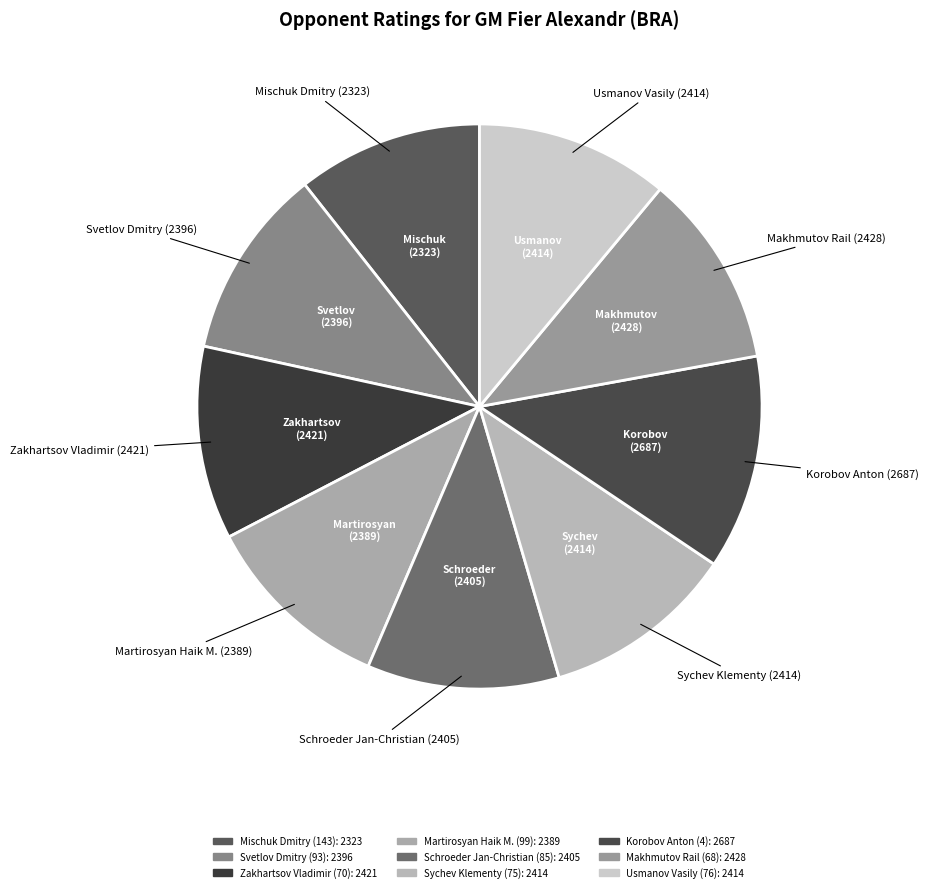

To the nearest percent, what is the combined percentage of Martirosyan Haik M. (99) and Usmanov Vasily (76)?

22%